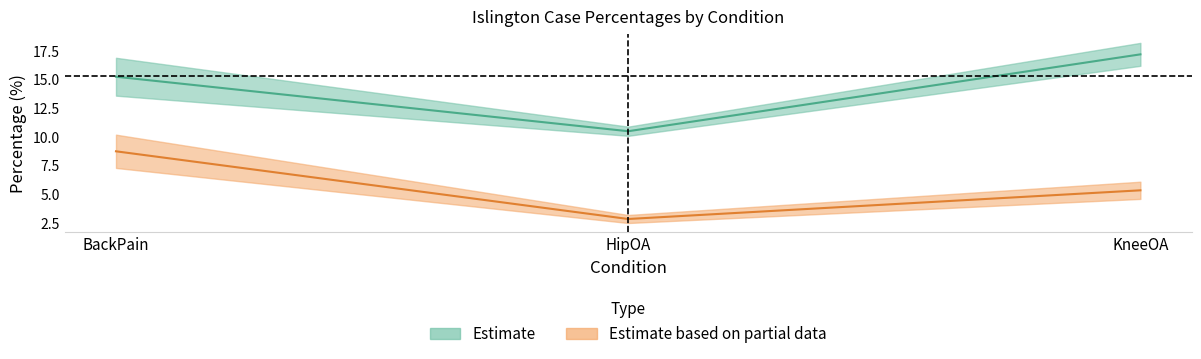

List the labels in order of CasesPercentage value, smallest first.

HipOA, BackPain, KneeOA